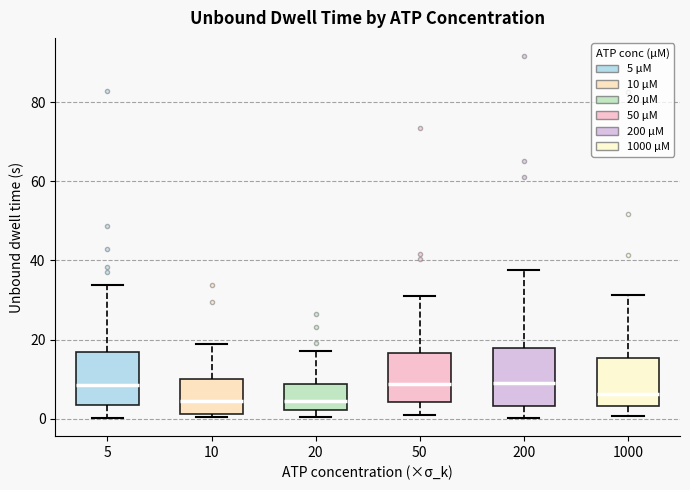

Reading left to right, transcribe this box plot: for each box, give where its median line is, the range the box spans, and where its two whiskers end, as read against the y-axis. The values are not printed on the chart, so give them approximately, as read against the axis.

5: median 8, box 4 to 16, whiskers 0 to 34
10: median 4, box 2 to 10, whiskers 0 to 18
20: median 4, box 2 to 8, whiskers 0 to 18
50: median 8, box 4 to 16, whiskers 0 to 30
200: median 10, box 4 to 18, whiskers 0 to 38
1000: median 6, box 4 to 16, whiskers 0 to 32